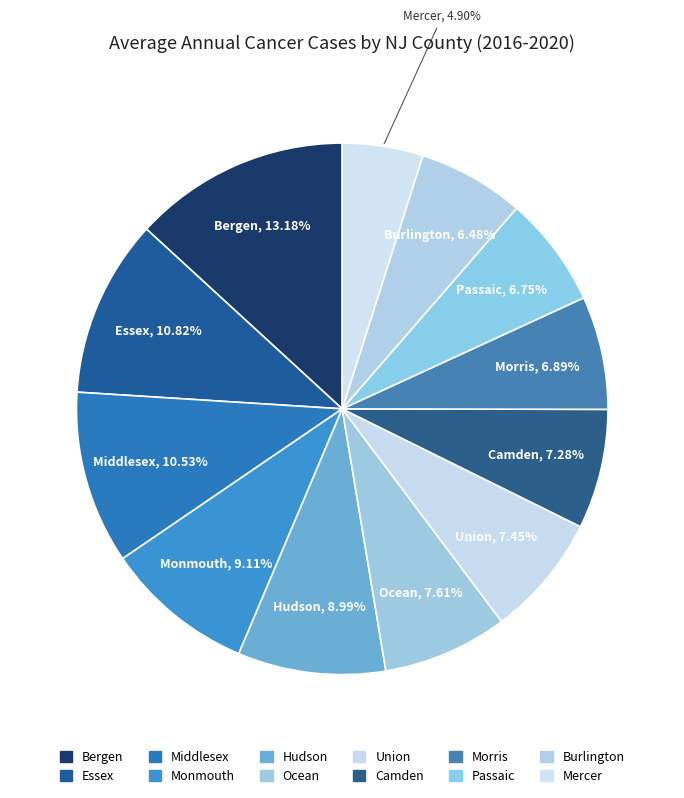

Count the number of slices in the pie.

12